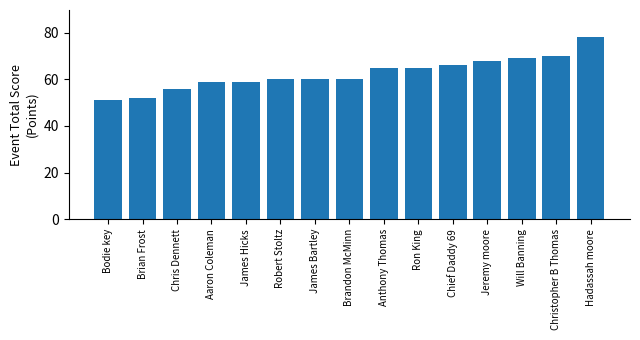

What is the value of the 5th bar from the left?

59